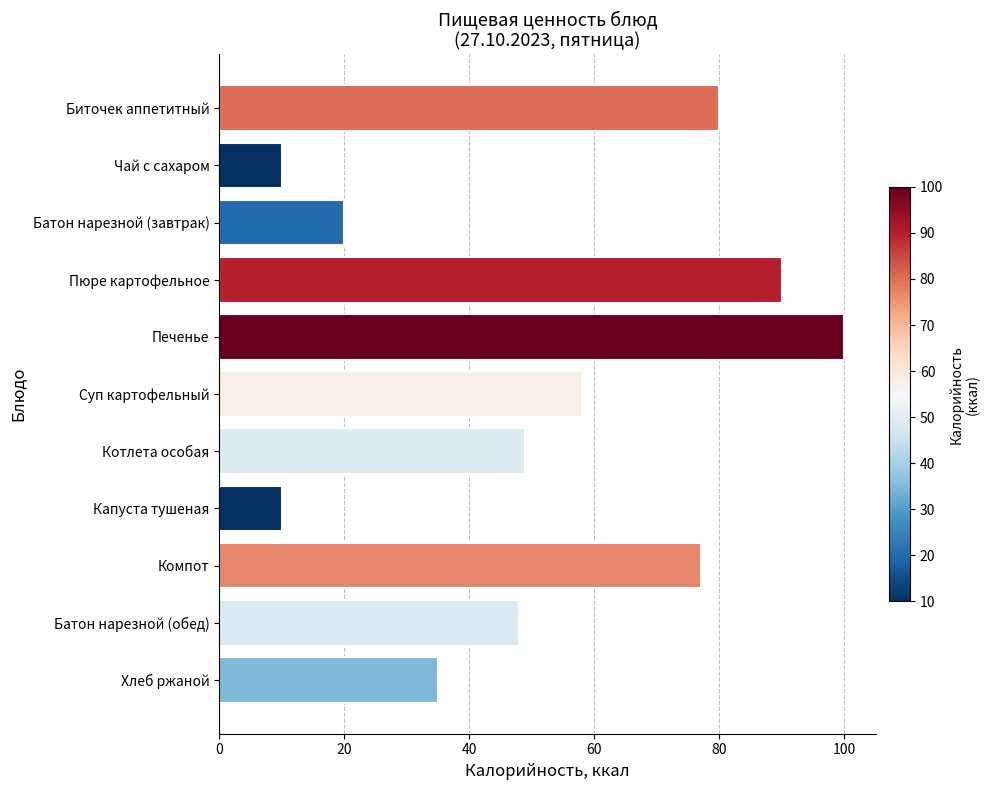

What is the label of the 5th bar from the bottom?

Котлета особая